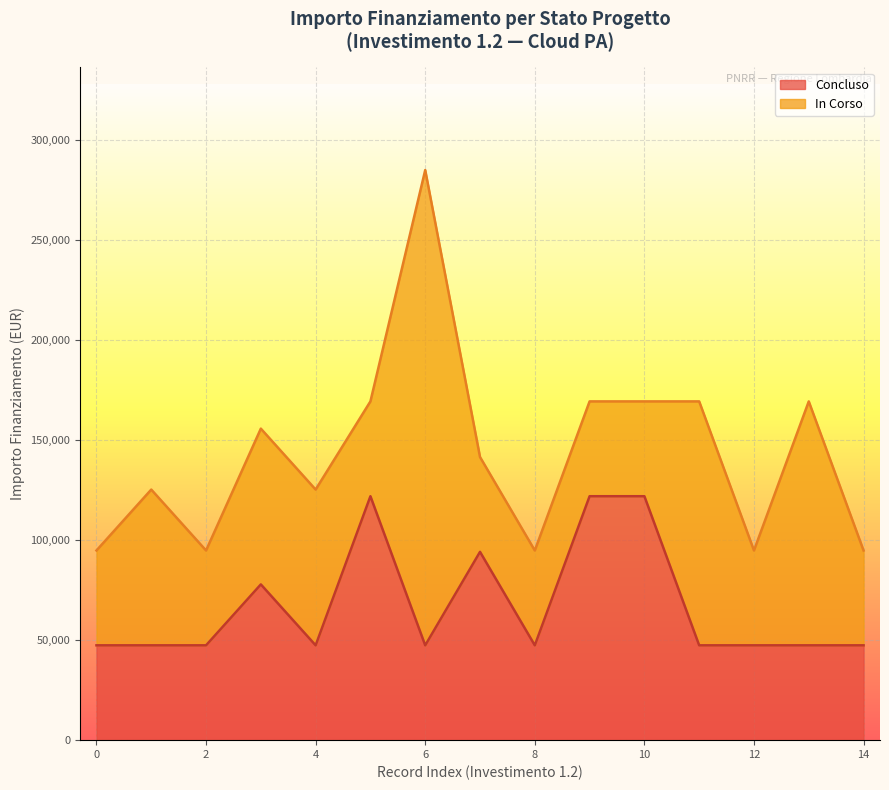

The value at 7 is 151401. True or false?

False